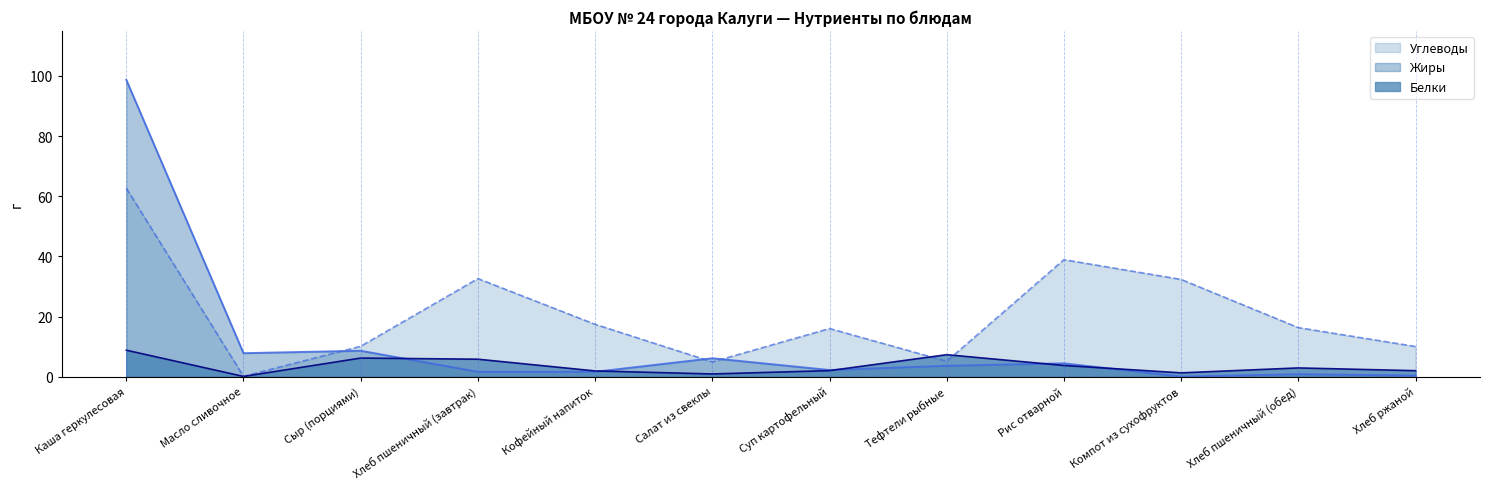

How many times do Углеводы and Жиры cross each other?

3